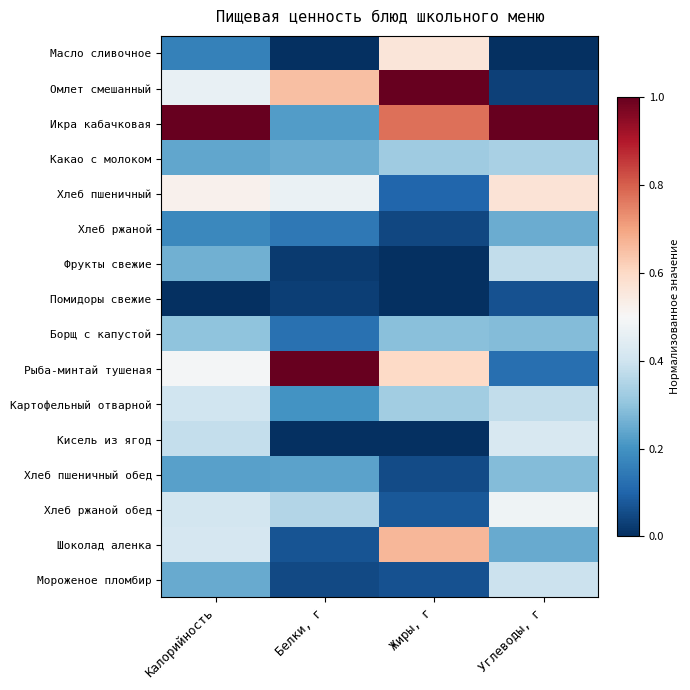

Reading right to left, list all the values displayed in this chart.

Масло сливочное: Углеводы, г=0.0	Жиры, г=0.6	Белки, г=0.0	Калорийность=0.2
Омлет смешанный: Углеводы, г=0.0	Жиры, г=1.0	Белки, г=0.7	Калорийность=0.5
Икра кабачковая: Углеводы, г=1.0	Жиры, г=0.8	Белки, г=0.2	Калорийность=1.0
Какао с молоком: Углеводы, г=0.3	Жиры, г=0.3	Белки, г=0.3	Калорийность=0.2
Хлеб пшеничный: Углеводы, г=0.6	Жиры, г=0.1	Белки, г=0.5	Калорийность=0.5
Хлеб ржаной: Углеводы, г=0.3	Жиры, г=0.0	Белки, г=0.1	Калорийность=0.2
Фрукты свежие: Углеводы, г=0.4	Жиры, г=0.0	Белки, г=0.0	Калорийность=0.3
Помидоры свежие: Углеводы, г=0.1	Жиры, г=0.0	Белки, г=0.0	Калорийность=0.0
Борщ с капустой: Углеводы, г=0.3	Жиры, г=0.3	Белки, г=0.1	Калорийность=0.3
Рыба-минтай тушеная: Углеводы, г=0.1	Жиры, г=0.6	Белки, г=1.0	Калорийность=0.5
Картофельный отварной: Углеводы, г=0.4	Жиры, г=0.3	Белки, г=0.2	Калорийность=0.4
Кисель из ягод: Углеводы, г=0.4	Жиры, г=0.0	Белки, г=0.0	Калорийность=0.4
Хлеб пшеничный обед: Углеводы, г=0.3	Жиры, г=0.1	Белки, г=0.2	Калорийность=0.2
Хлеб ржаной обед: Углеводы, г=0.5	Жиры, г=0.1	Белки, г=0.4	Калорийность=0.4
Шоколад аленка: Углеводы, г=0.2	Жиры, г=0.7	Белки, г=0.1	Калорийность=0.4
Мороженое пломбир: Углеводы, г=0.4	Жиры, г=0.1	Белки, г=0.0	Калорийность=0.2